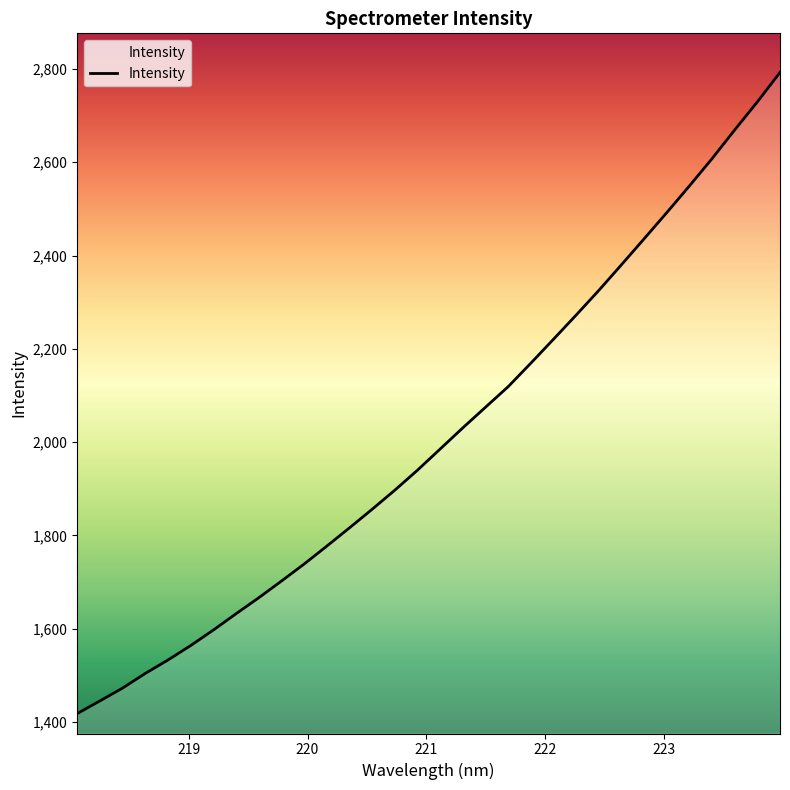

What is the maximum value shown in the chart?

2792.5